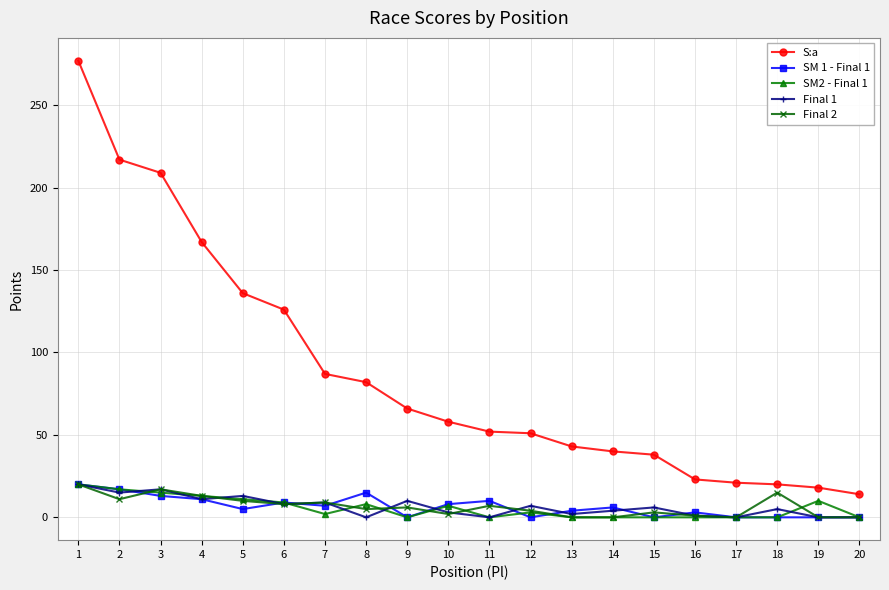

The value of SM2 - Final 1 at 1 is 20. True or false?

True